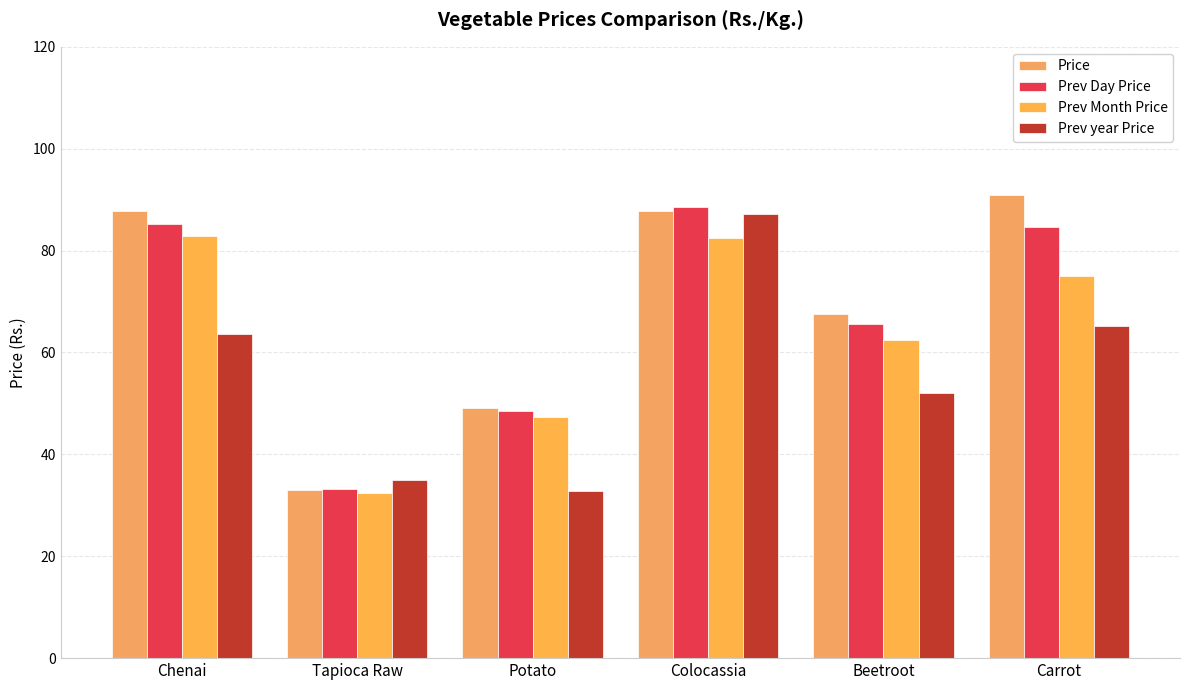

What is the total value across all series at Chenai?

319.5